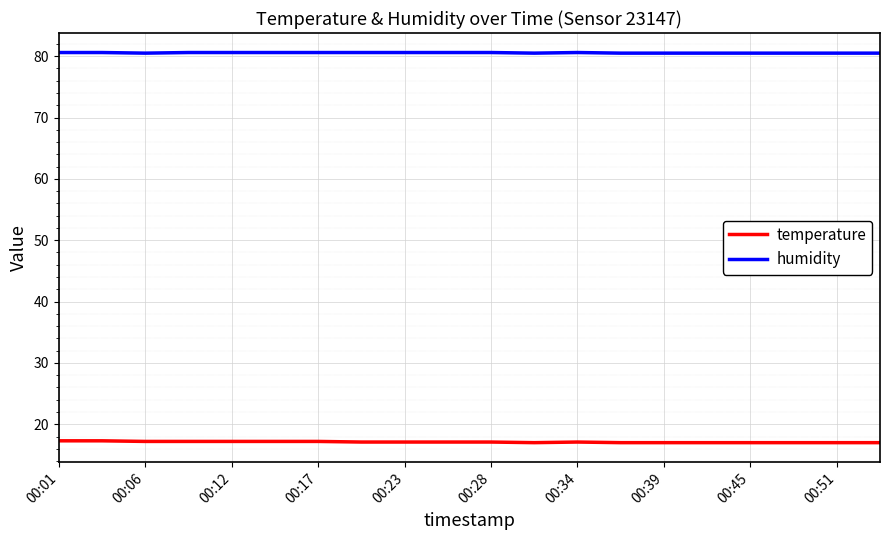

True or false: temperature and humidity intersect in this chart.

False